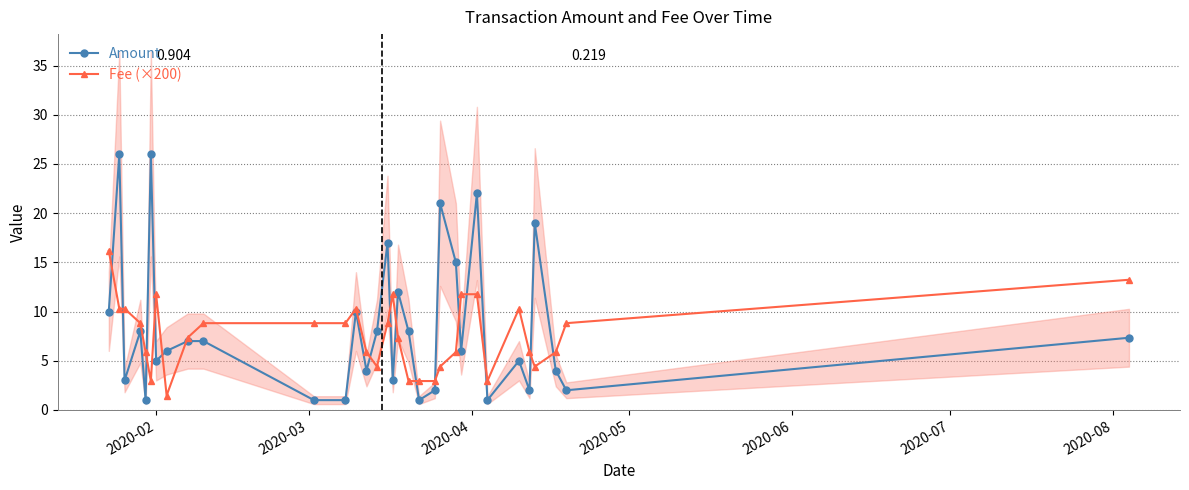

What is the greatest value displayed?

26.0